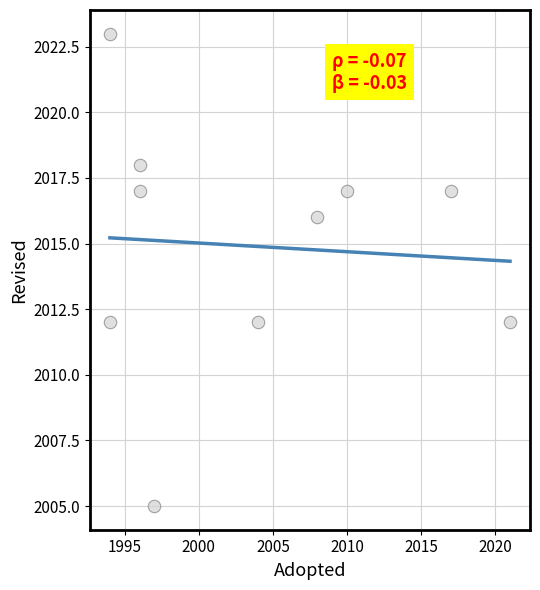

What is the range of X values (max minus min)?

27